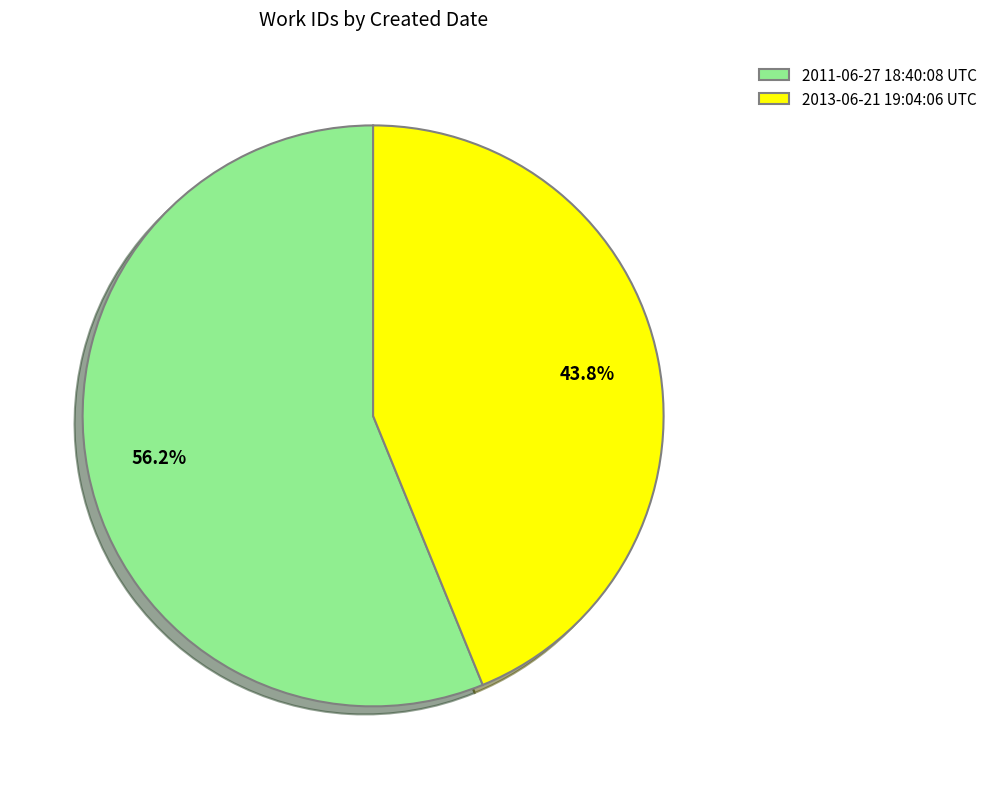

How many slices are in this pie chart?

2